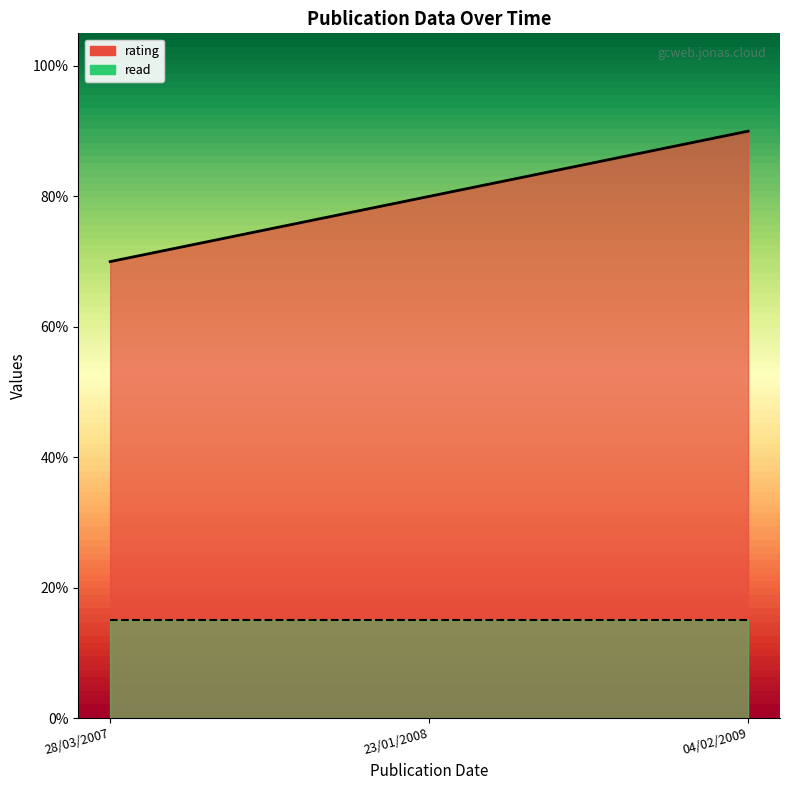

List the labels in order of value, largest first.

04/02/2009, 23/01/2008, 28/03/2007